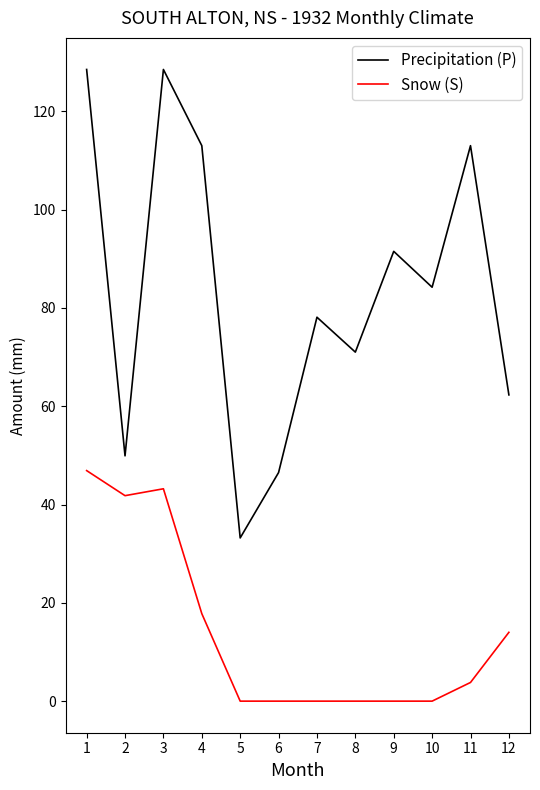

At which label does Precipitation (P) first exceed 84?

1